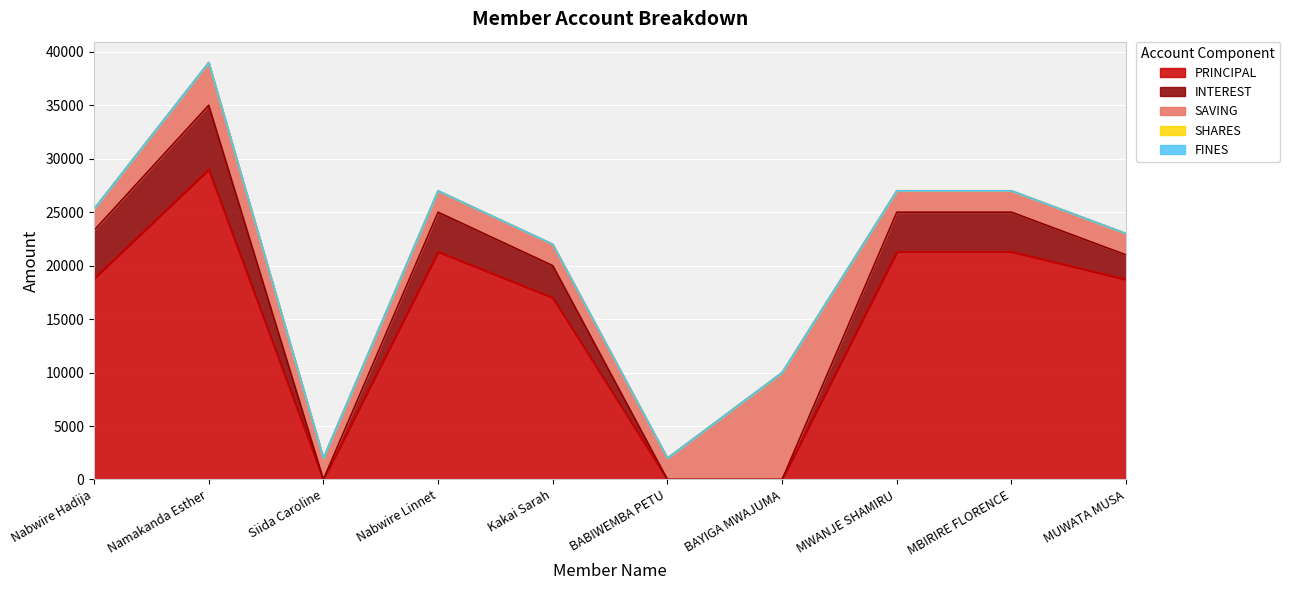

What are all the series names shown in the legend?

PRINCIPAL, INTEREST, SAVING, SHARES, FINES